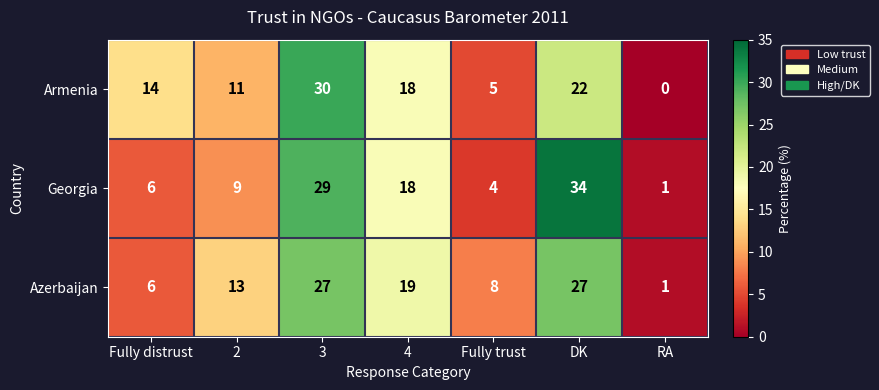

Which category has the lowest value across all series?

RA